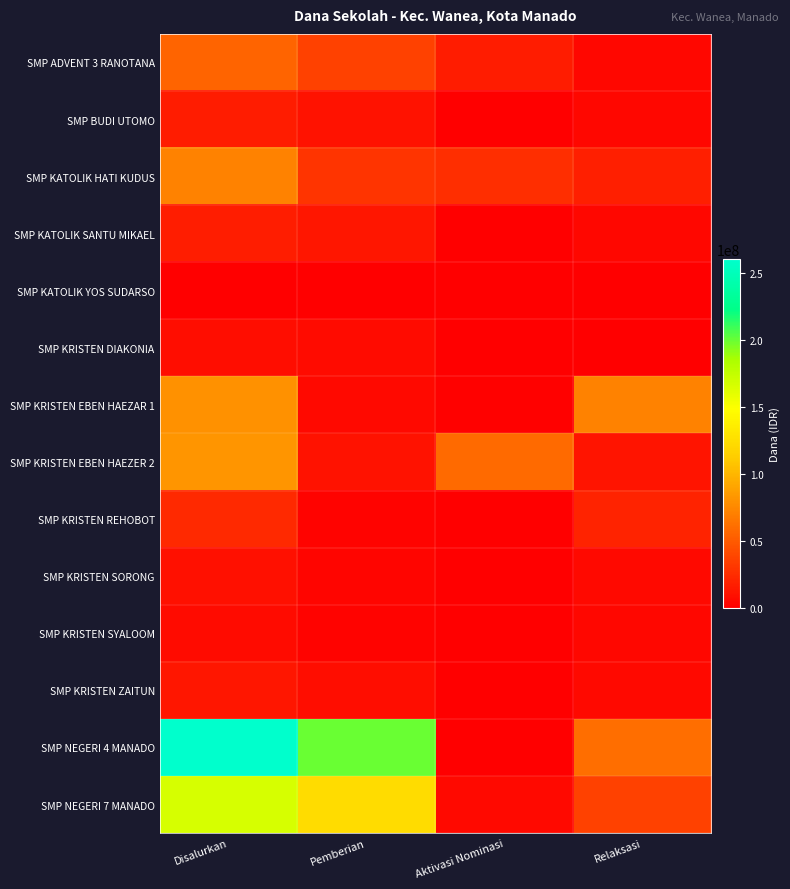

List the series in order of their peak value, highest first.

SMP NEGERI 4 MANADO, SMP NEGERI 7 MANADO, SMP KRISTEN EBEN HAEZER 2, SMP KRISTEN EBEN HAEZAR 1, SMP KATOLIK HATI KUDUS, SMP ADVENT 3 RANOTANA, SMP KRISTEN REHOBOT, SMP KATOLIK SANTU MIKAEL, SMP BUDI UTOMO, SMP KRISTEN ZAITUN, SMP KRISTEN SORONG, SMP KRISTEN DIAKONIA, SMP KRISTEN SYALOOM, SMP KATOLIK YOS SUDARSO